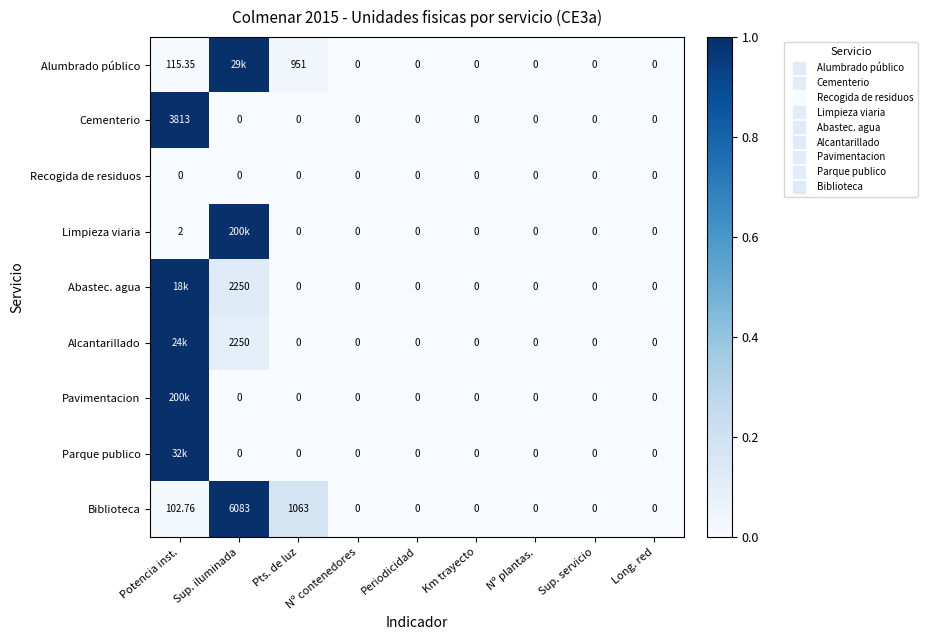

What is the difference between the maximum and minimum values in the Alcantarillado series?

1.0